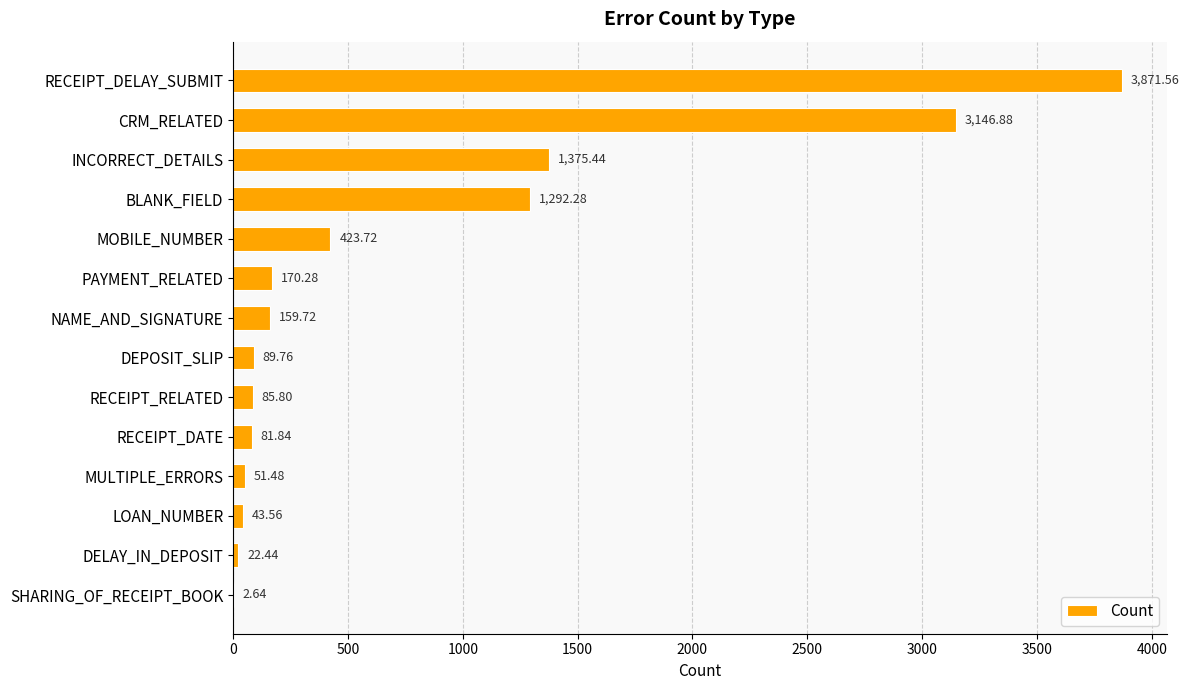

What is the sum of all values?

10817.4